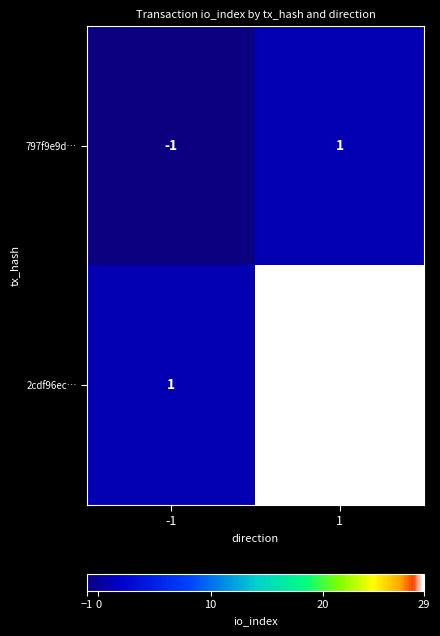

At how many categories does at least one series exceed 25?

1